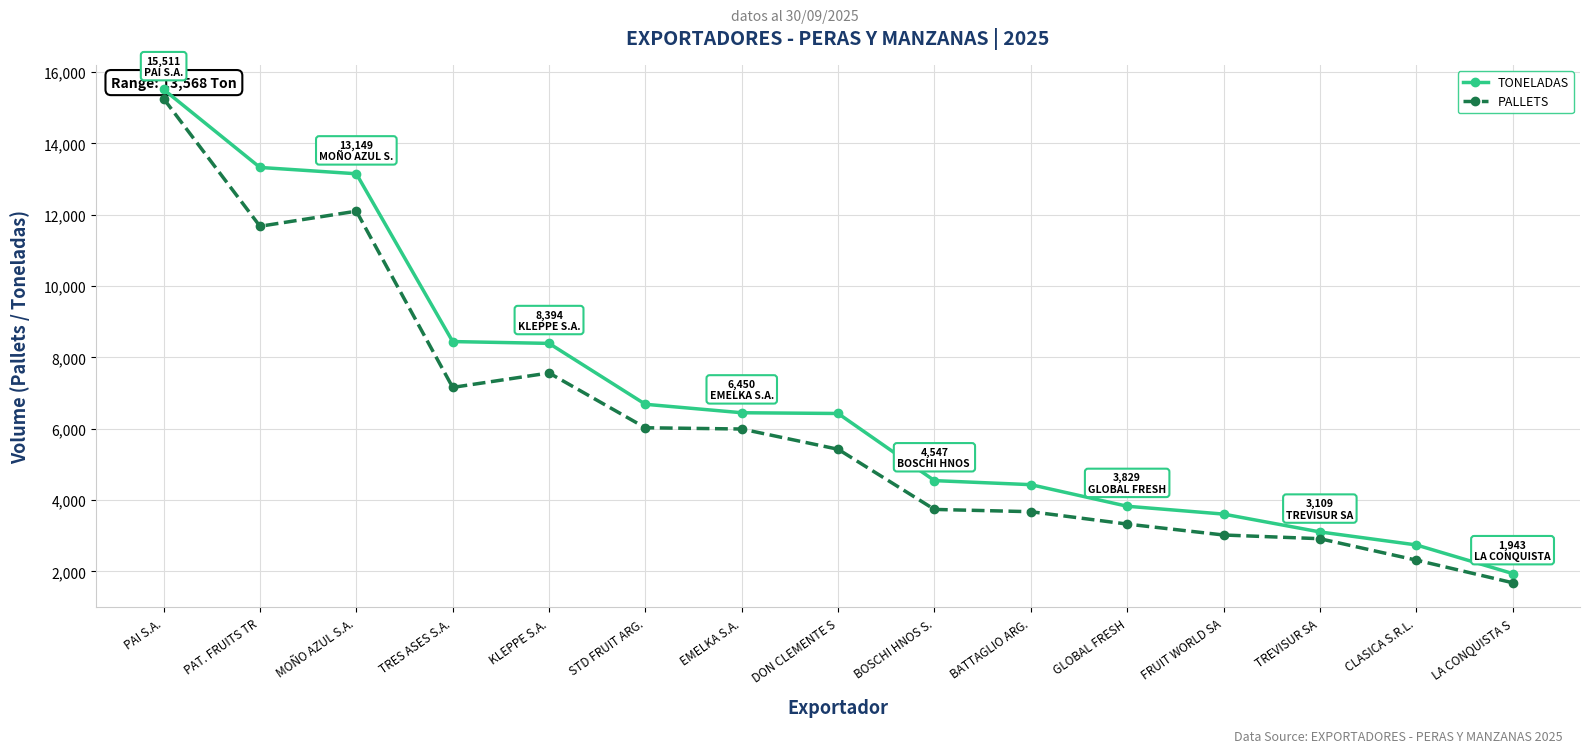

Which has a higher value, PAT. FRUITS TR or TRES ASES S.A.?

PAT. FRUITS TR